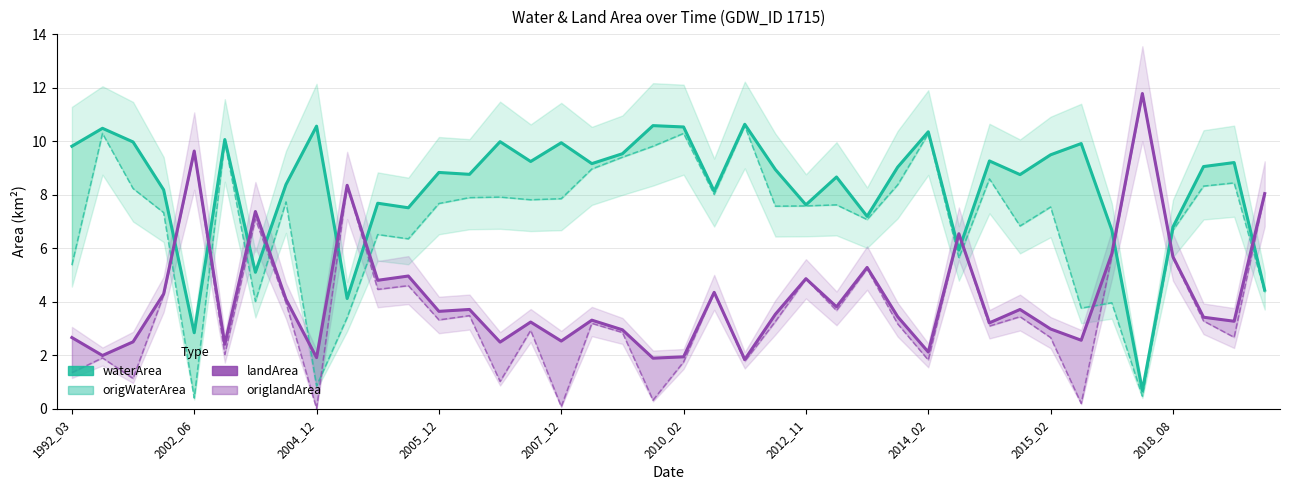

Where is origlandArea nearest to the value 5?

2012_11